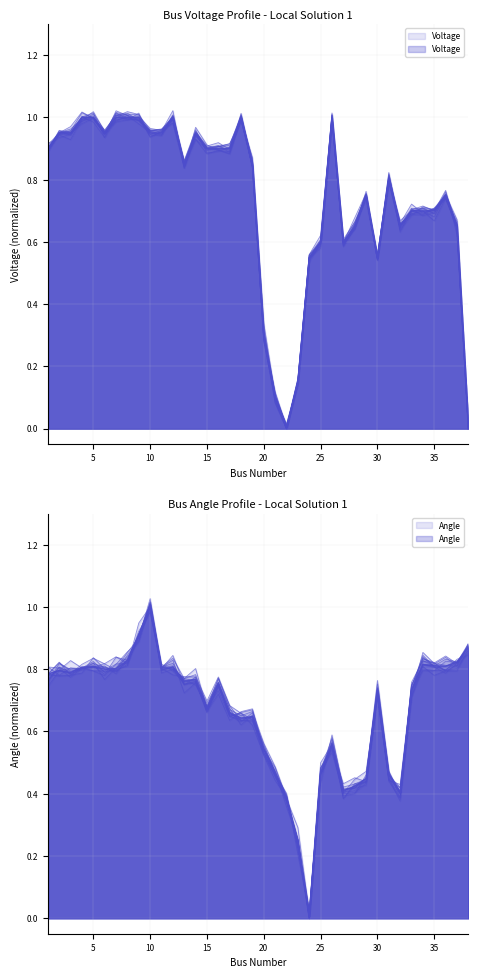

Which series changed the most between 27 and 36?

Angle